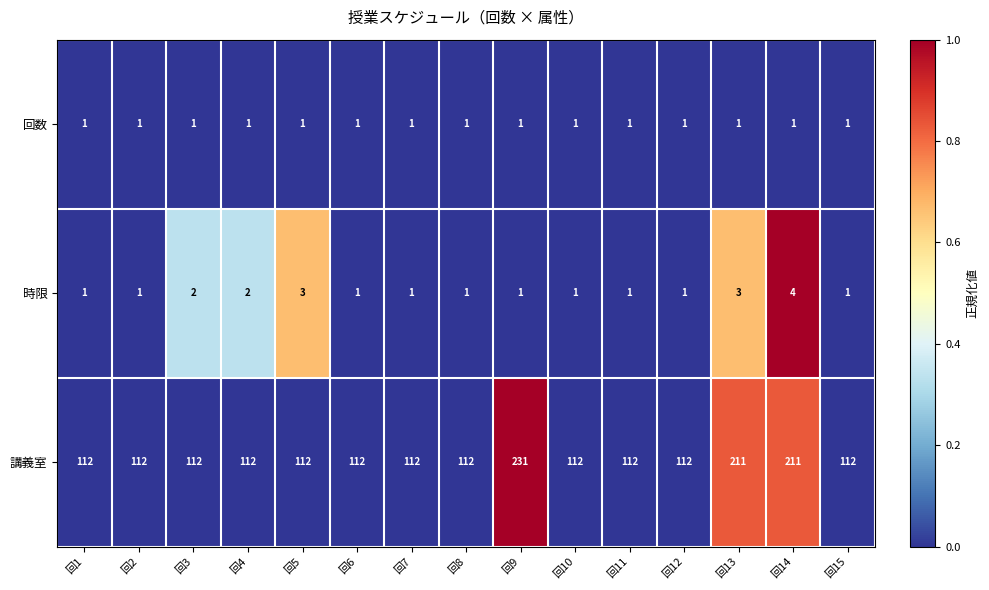

True or false: 回数 has a value of 1 at 回4.

True